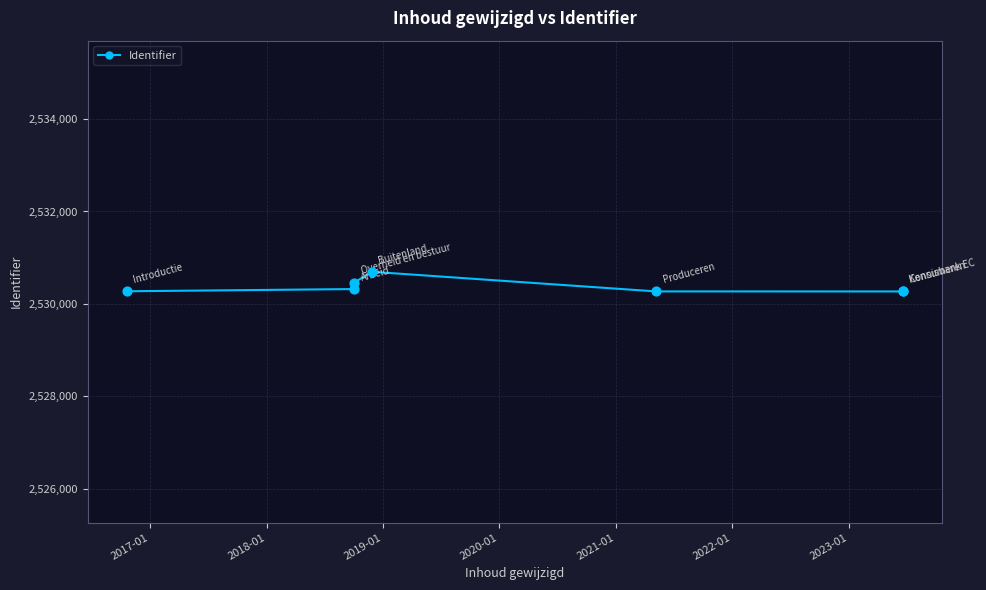

Which has a higher value, 2019-01 or 2021-01?

2019-01